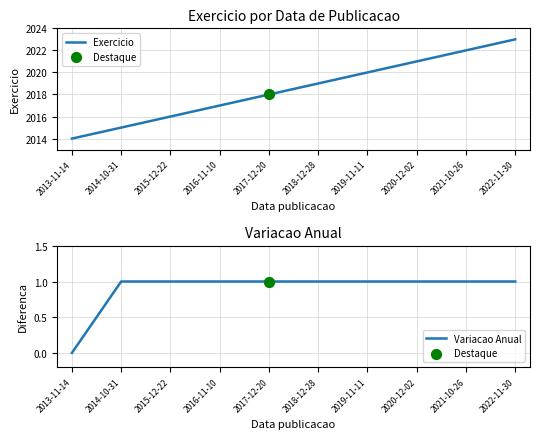

Is the value of Exercicio at 2018-12-28 greater than the value of Variacao Anual at 2019-11-11?

Yes